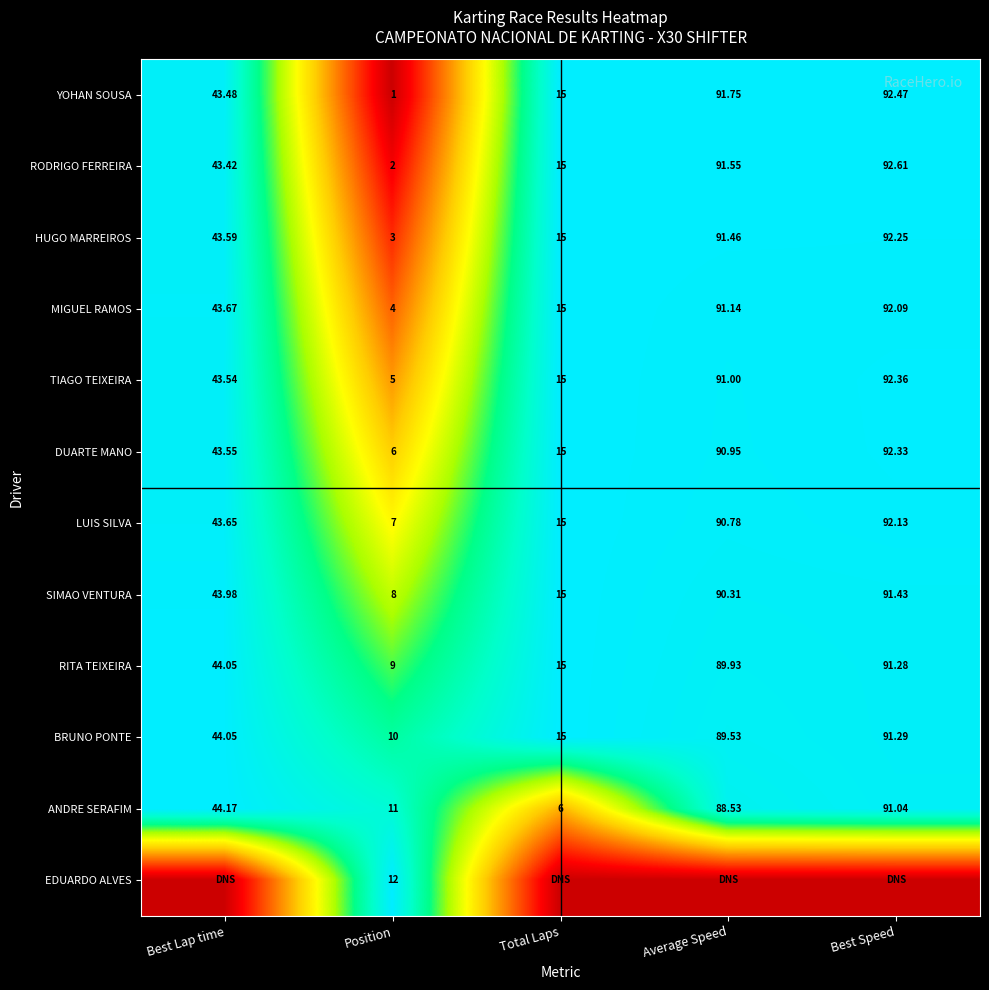

Is the value of HUGO MARREIROS at Best Lap time greater than the value of MIGUEL RAMOS at Total Laps?

Yes